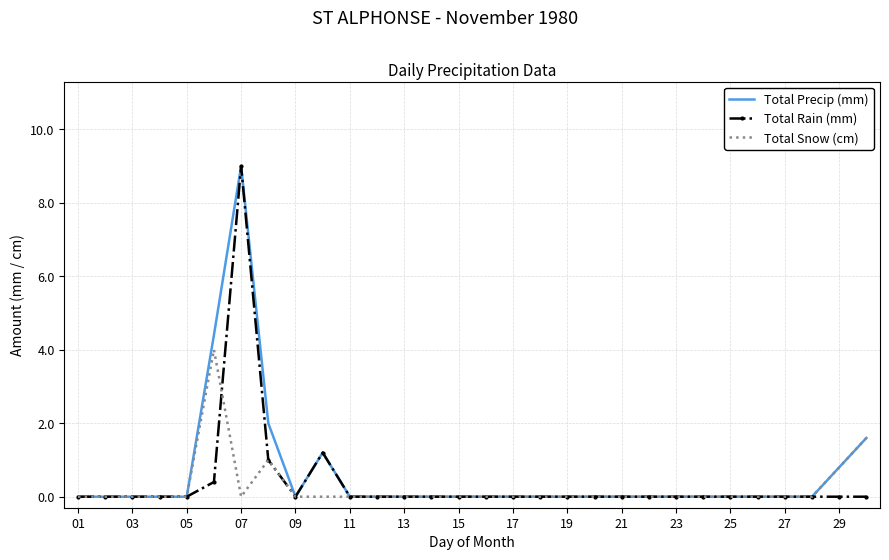

What is the highest value of the Total Rain (mm) series?

9.0